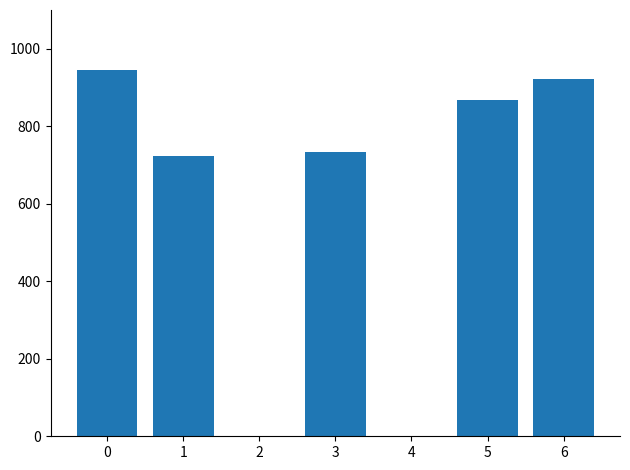

Does the chart contain stacked bars?

No